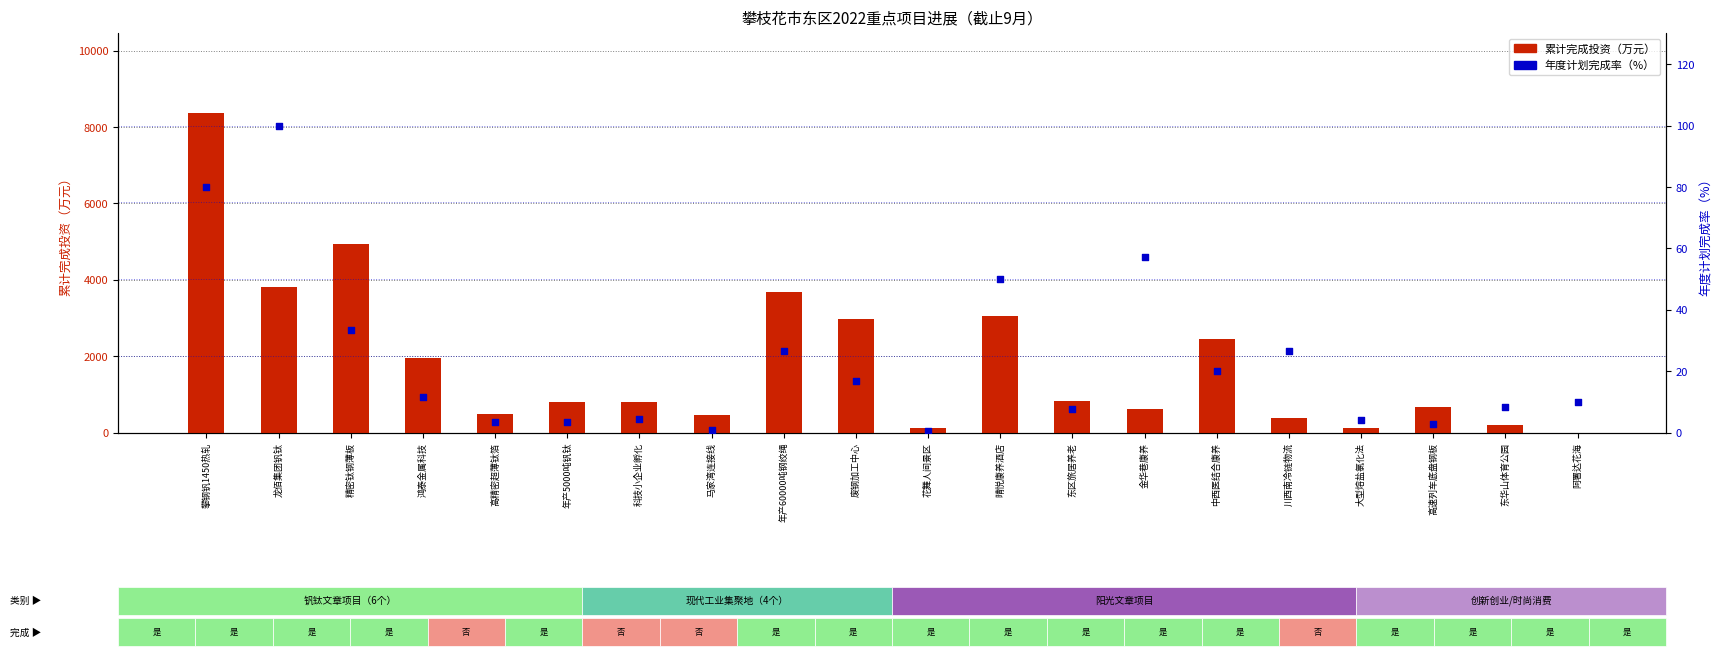

Which series contains the lowest Y value?

累计完成投资（万元）